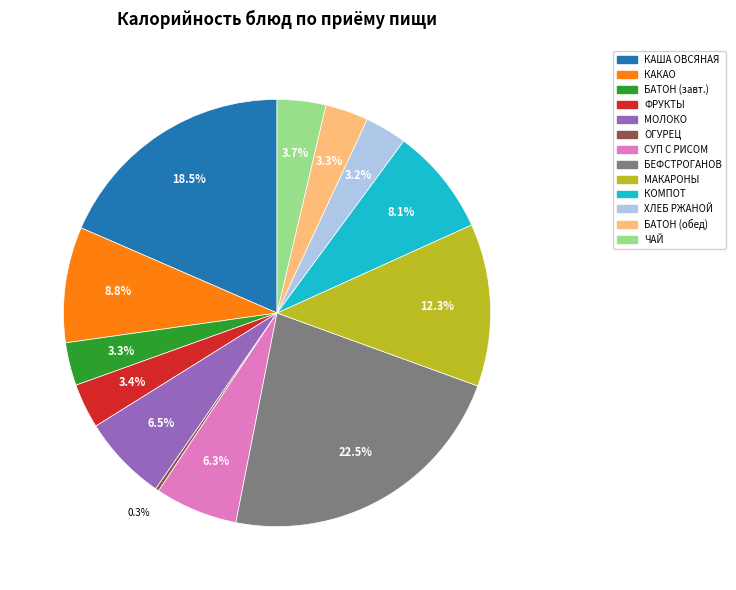

What is the largest slice in the pie chart?

БЕФСТРОГАНОВ